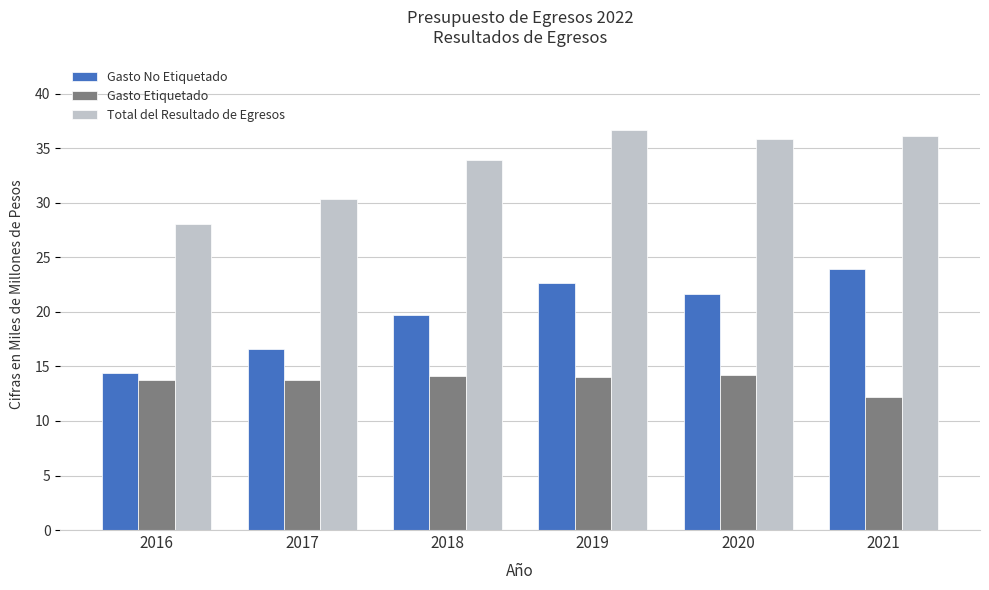

What are all the series names shown in the legend?

Gasto No Etiquetado, Gasto Etiquetado, Total del Resultado de Egresos